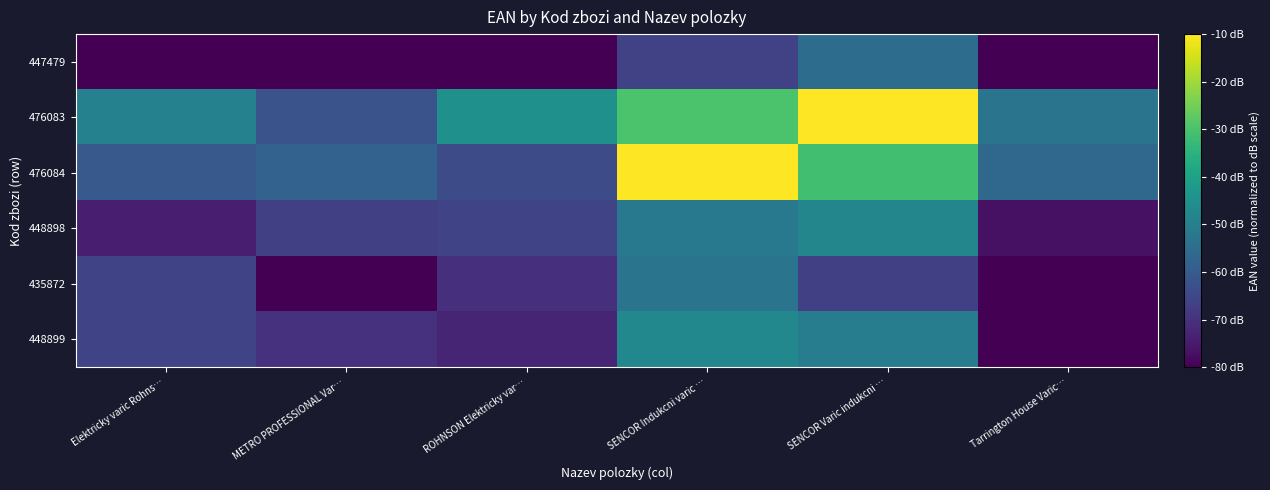

What is the minimum value shown in the chart?

-80.0